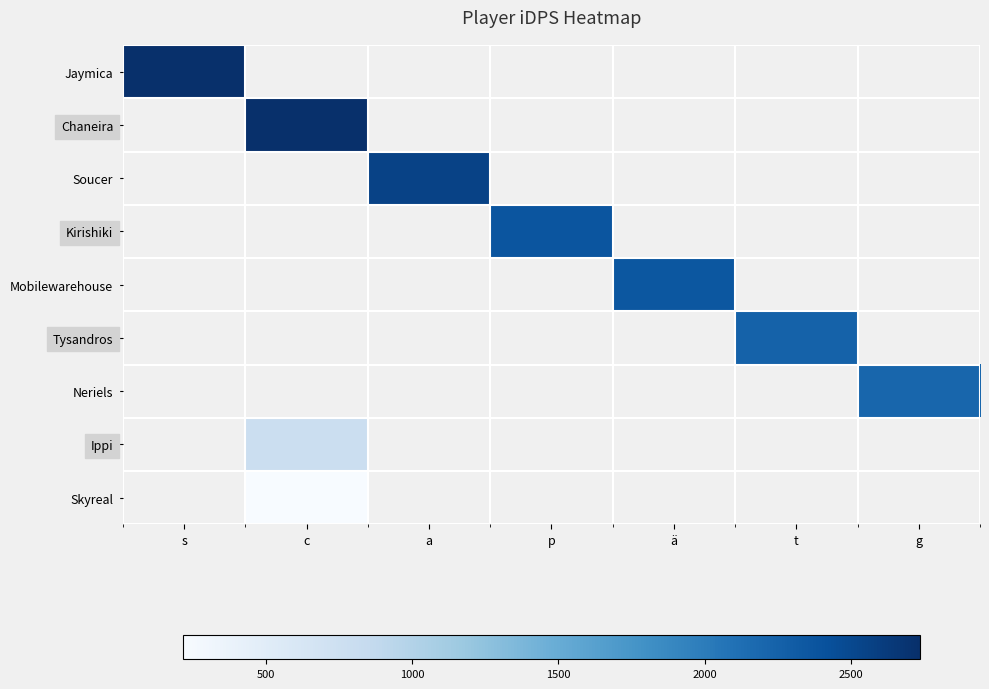

What is the minimum value shown in the chart?

217.5